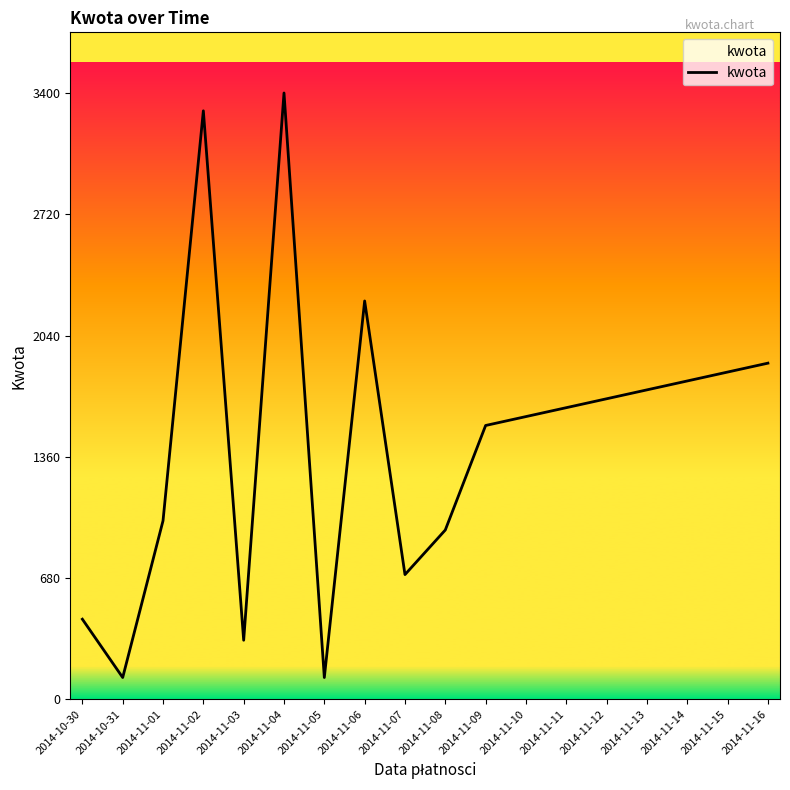

Is it true that the value at 2014-11-12 is 890.5?

False